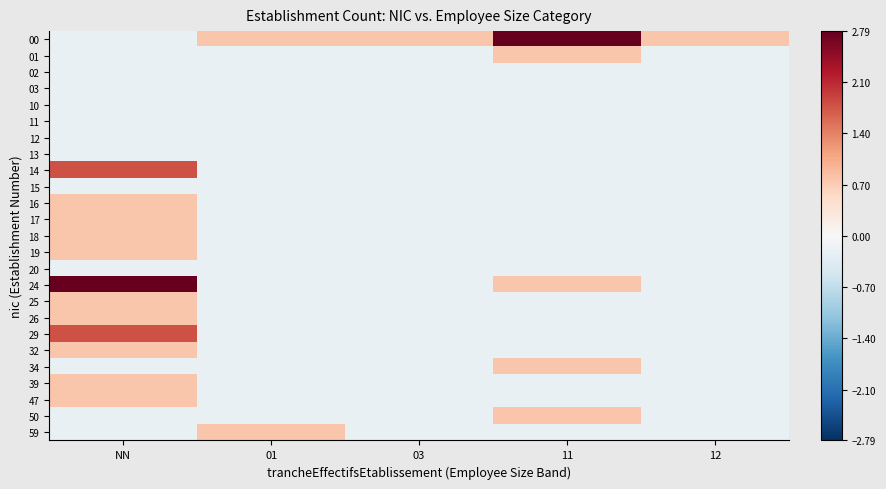

Which category has the highest value across all series?

11